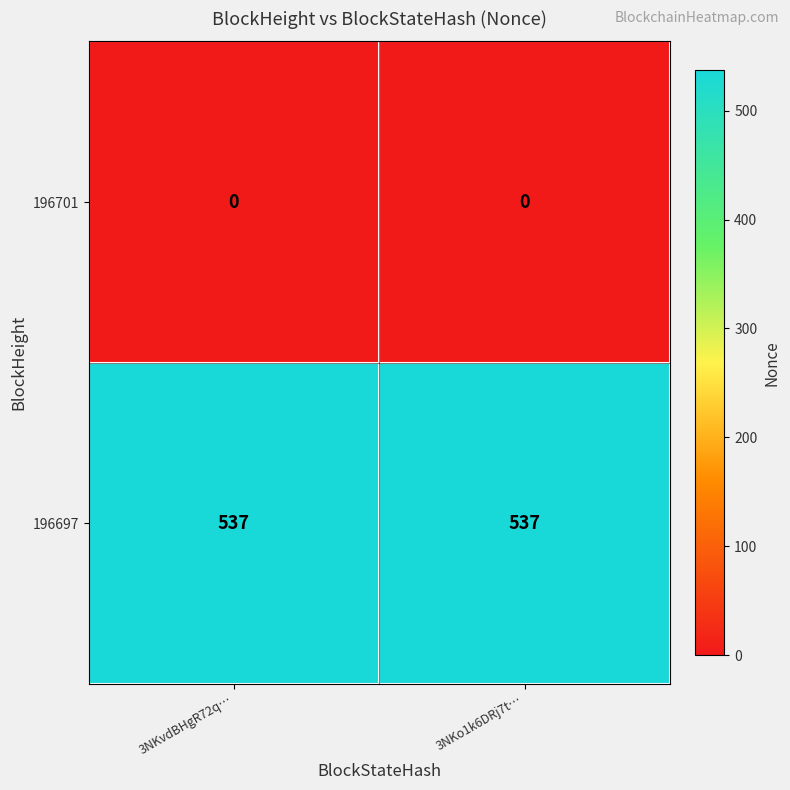

Reading left to right, what are all the values shown in this chart?

196701: 3NKvdBHgR72q…=0	3NKo1k6DRj7t…=0
196697: 3NKvdBHgR72q…=537	3NKo1k6DRj7t…=537